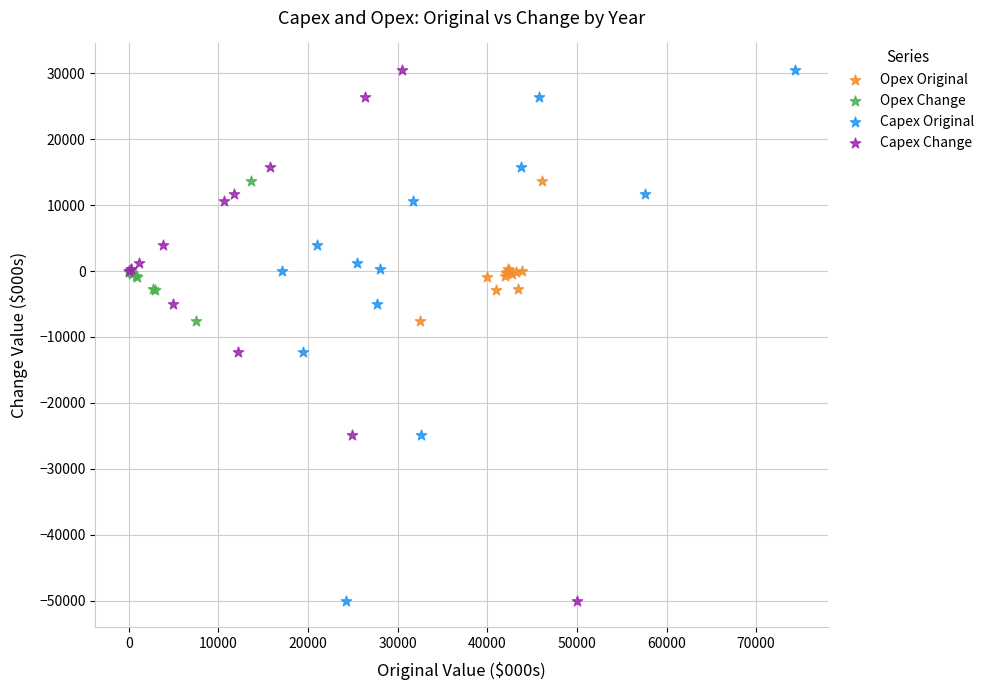

What are all the series names shown in the legend?

Opex Original, Opex Change, Capex Original, Capex Change